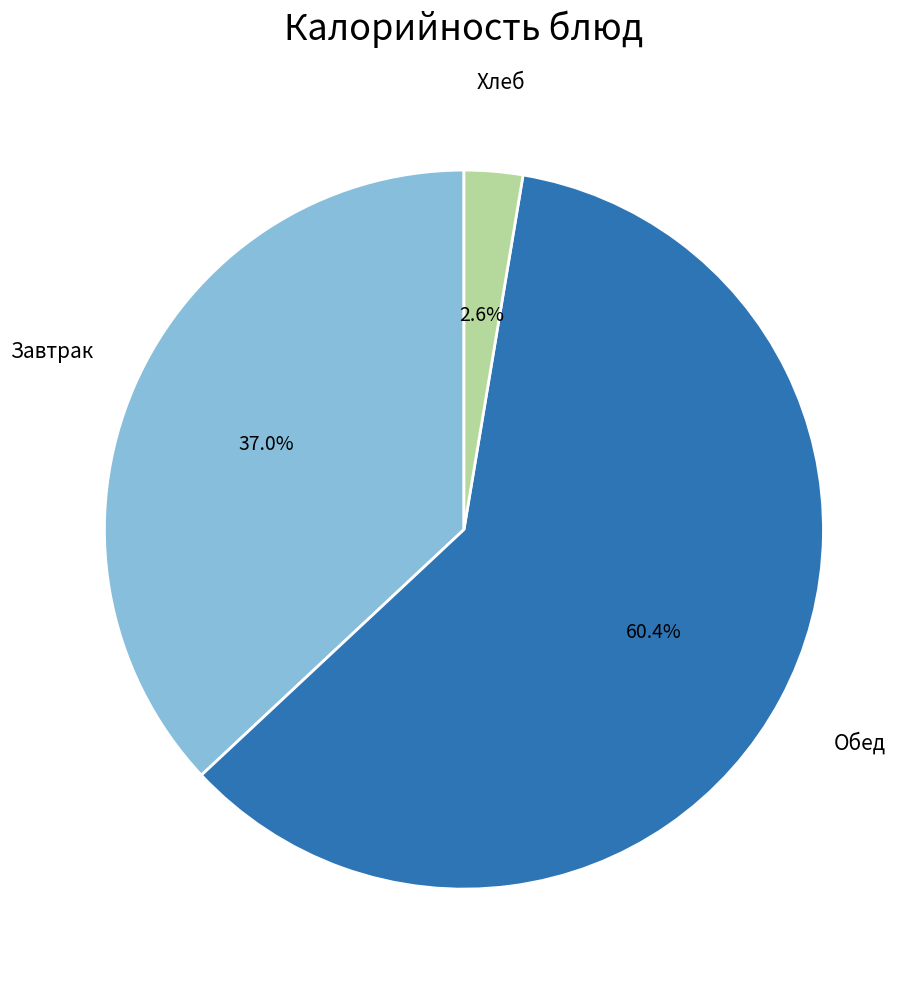

Does any single category account for the majority?

Yes